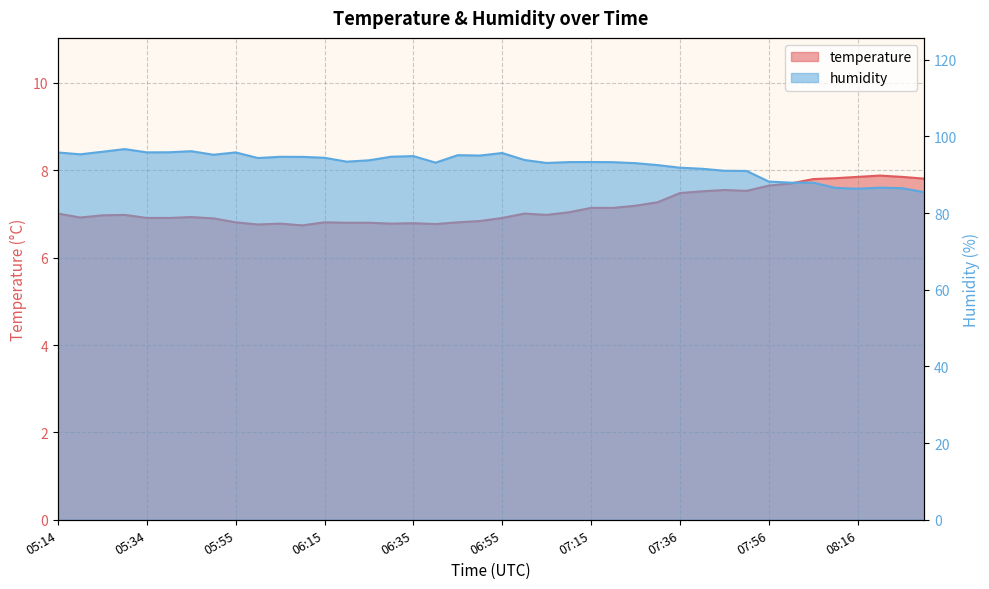

How many categories are shown in the chart?

40